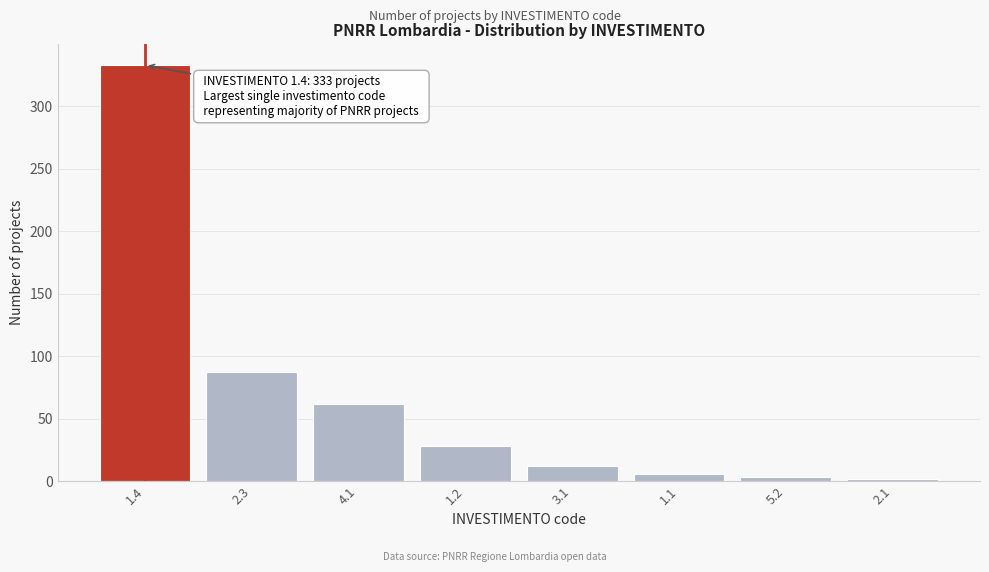

What is the maximum value shown in the chart?

333